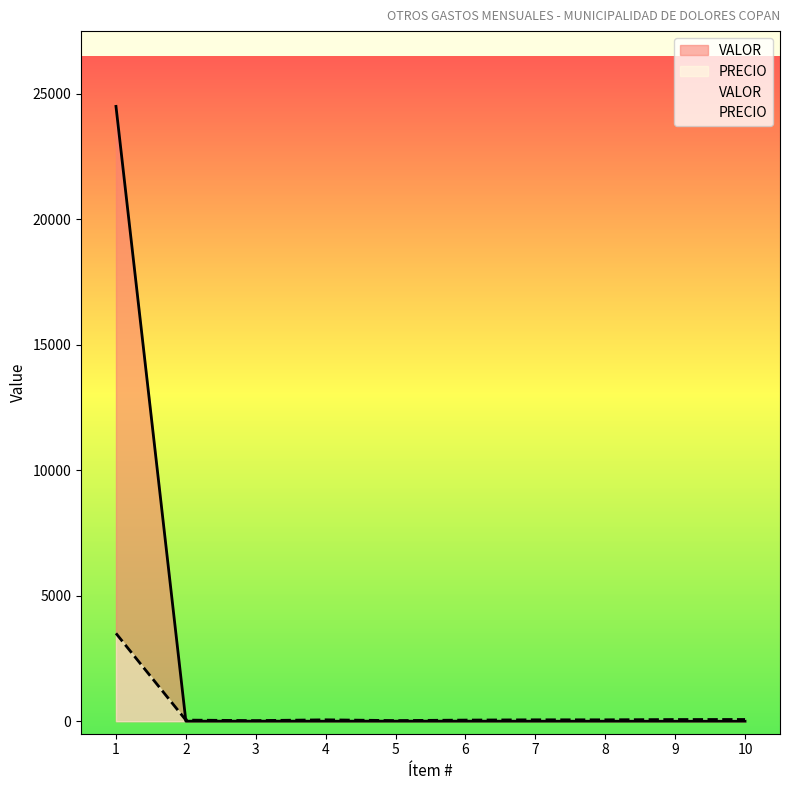

Reading right to left, transcribe all the data shown in this chart.

VALOR: 10=0	9=0	8=0	7=0	6=0	5=0	4=0	3=0	2=0	1=24500
PRECIO: 10=67	9=65	8=54	7=54	6=43	5=23	4=54	3=22	2=43	1=3500